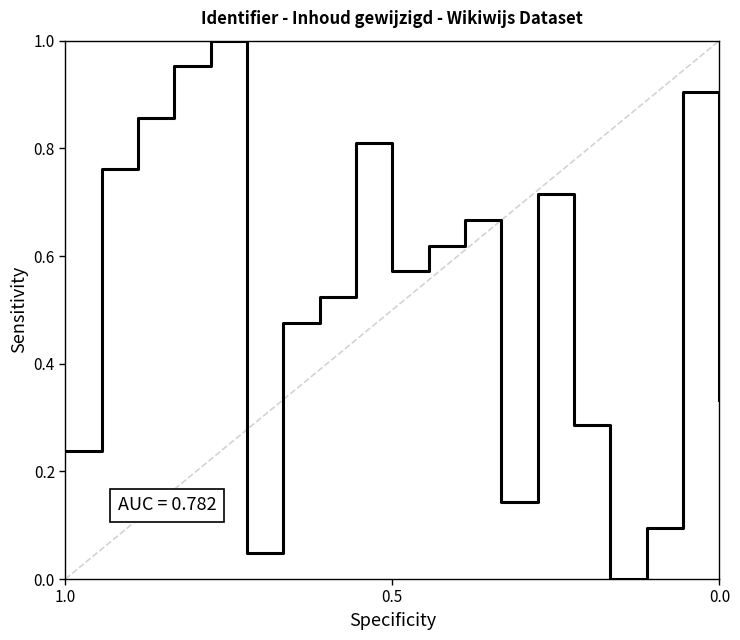

What is the value of the 7th point from the left?

0.5